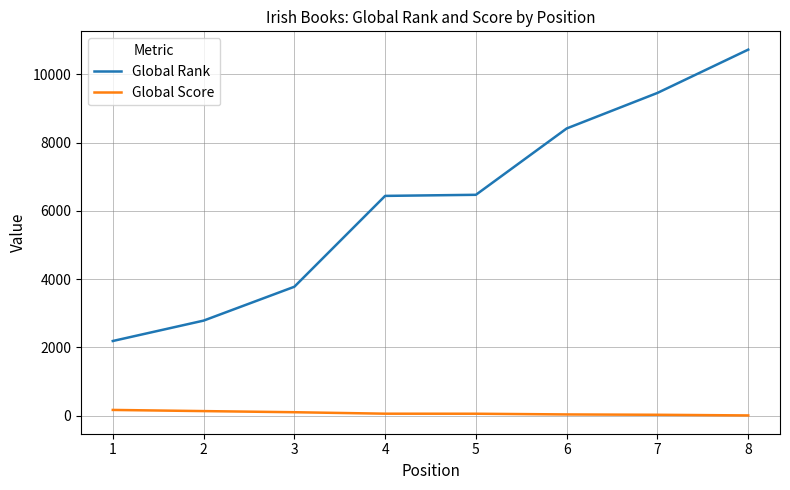

What is the sum of all Global Score values?

595